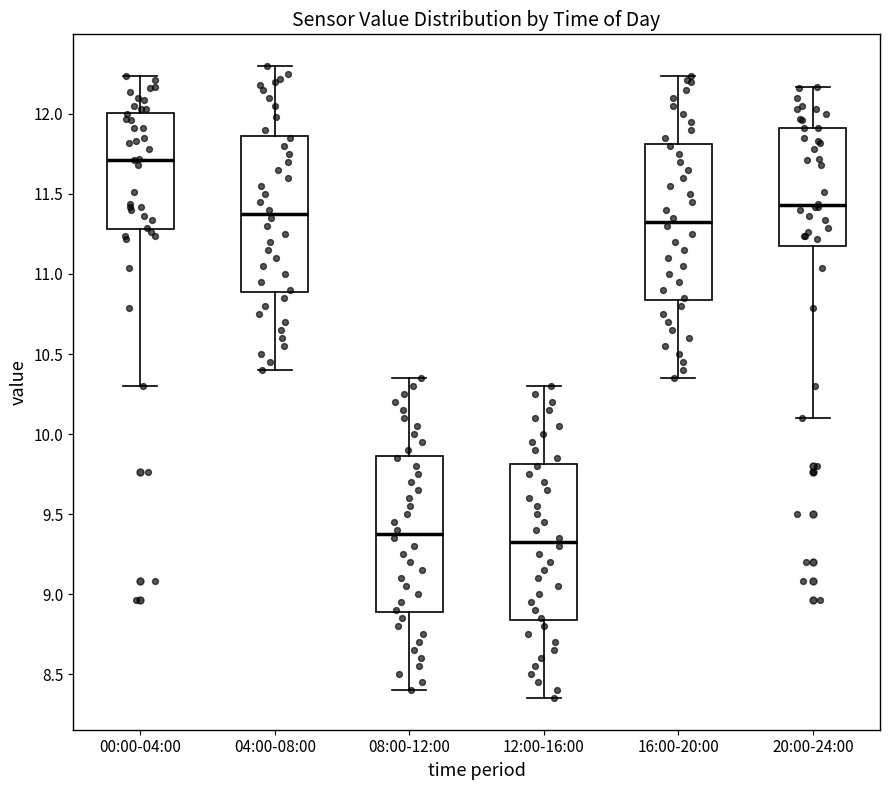

Reading left to right, read every box against the y-axis: the position of its median line, the range the box covers, and the ends of its whiskers. The values are not printed on the chart, so give them approximately, as read against the axis.

00:00-04:00: median 11.70, box 11.30 to 12.00, whiskers 10.30 to 12.25
04:00-08:00: median 11.40, box 10.90 to 11.85, whiskers 10.40 to 12.30
08:00-12:00: median 9.40, box 8.90 to 9.85, whiskers 8.40 to 10.35
12:00-16:00: median 9.35, box 8.85 to 9.80, whiskers 8.35 to 10.30
16:00-20:00: median 11.35, box 10.85 to 11.80, whiskers 10.35 to 12.25
20:00-24:00: median 11.45, box 11.20 to 11.90, whiskers 10.10 to 12.15